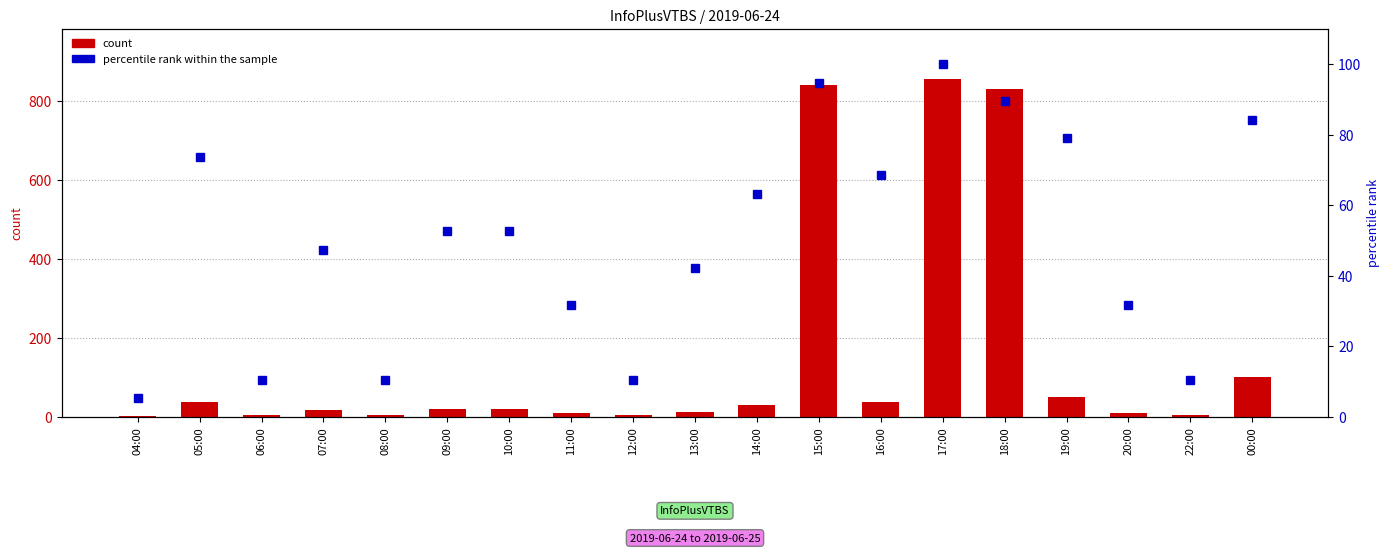

True or false: percentile rank within the sample has a value of 1.5 at 04:00.

False